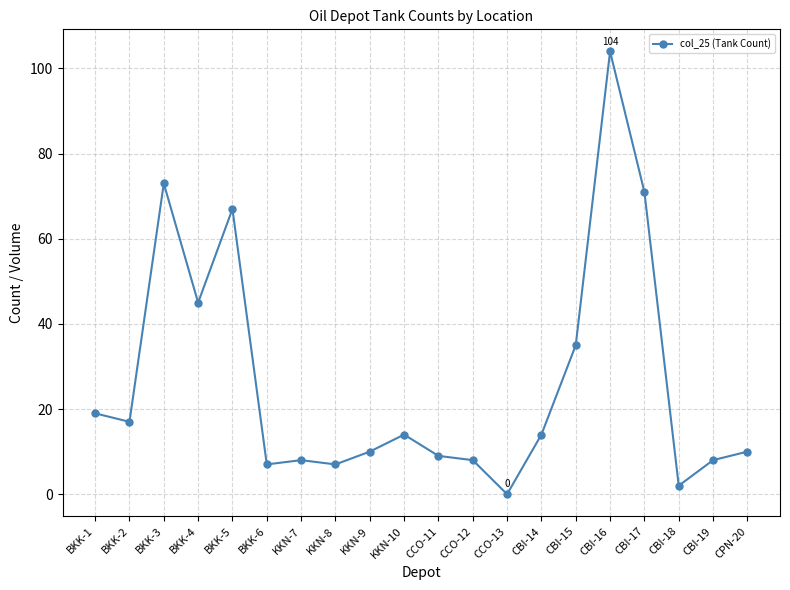

What is the maximum value shown in the chart?

104